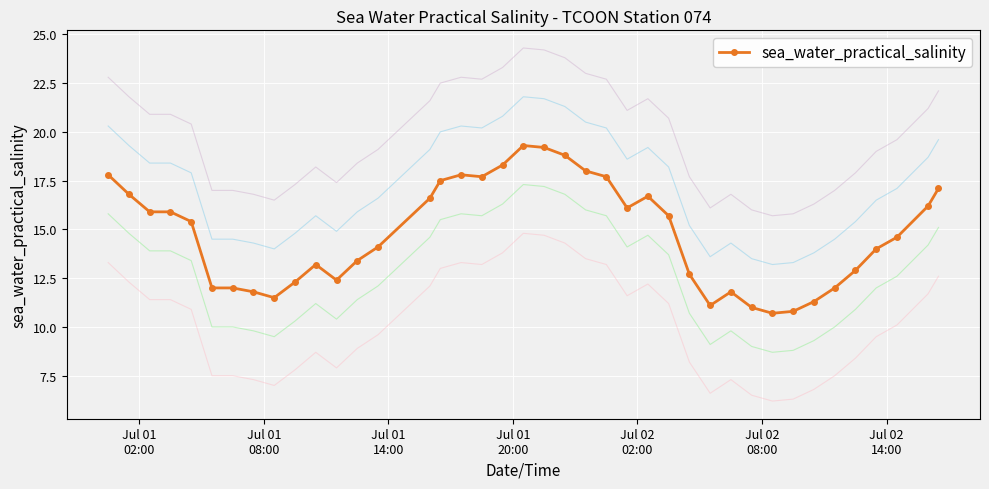

True or false: sea_water_practical_salinity has more than 1 interior local peaks.

True